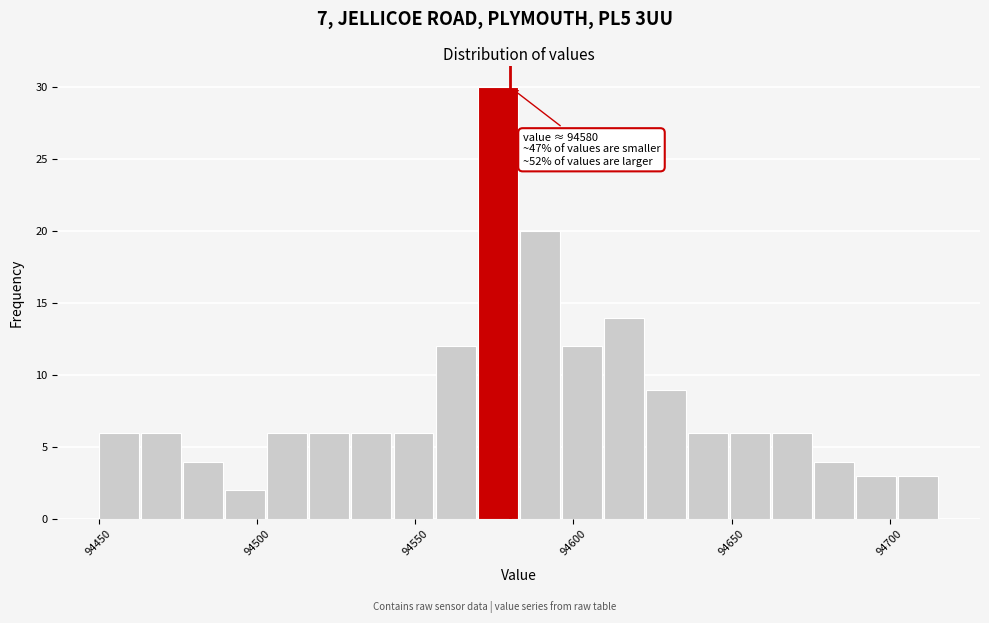

Around what value on the x-axis is the tallest bar? Give the approximate position of its centre, as read against the axis.

94575